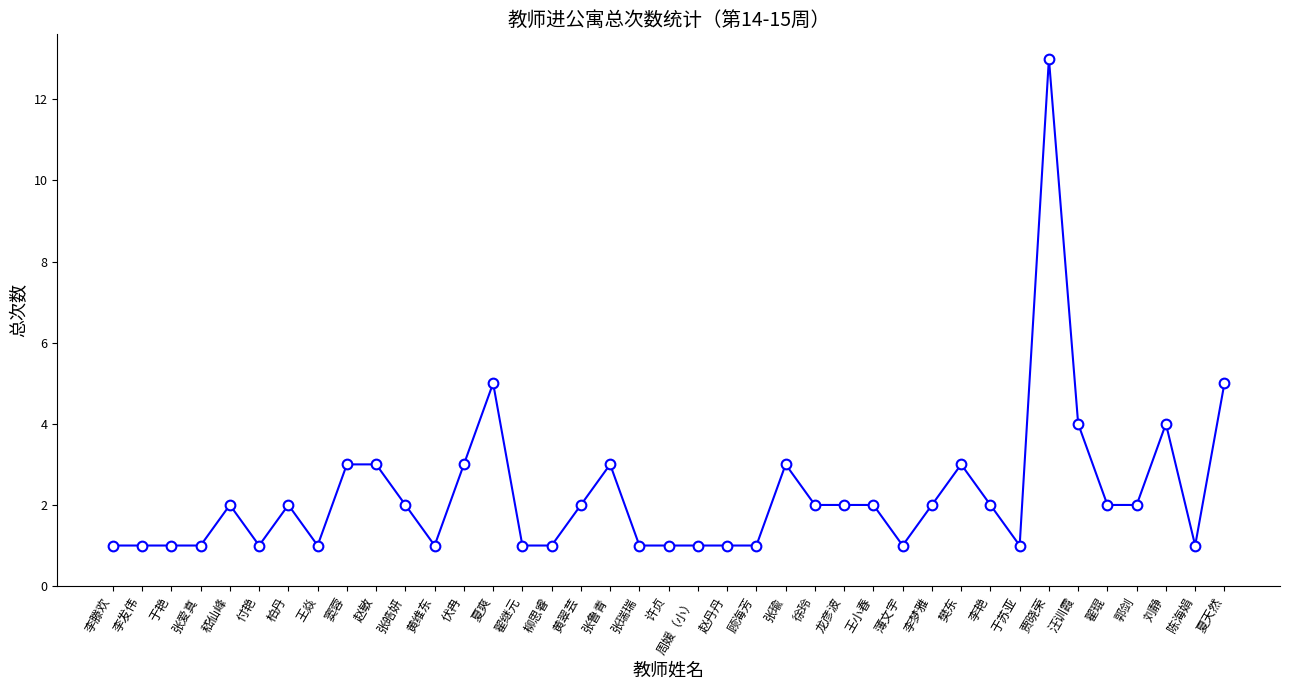

Reading left to right, extract all data points from this chart.

1	1	1	1	2	1	2	1	3	3	2	1	3	5	1	1	2	3	1	1	1	1	1	3	2	2	2	1	2	3	2	1	13	4	2	2	4	1	5